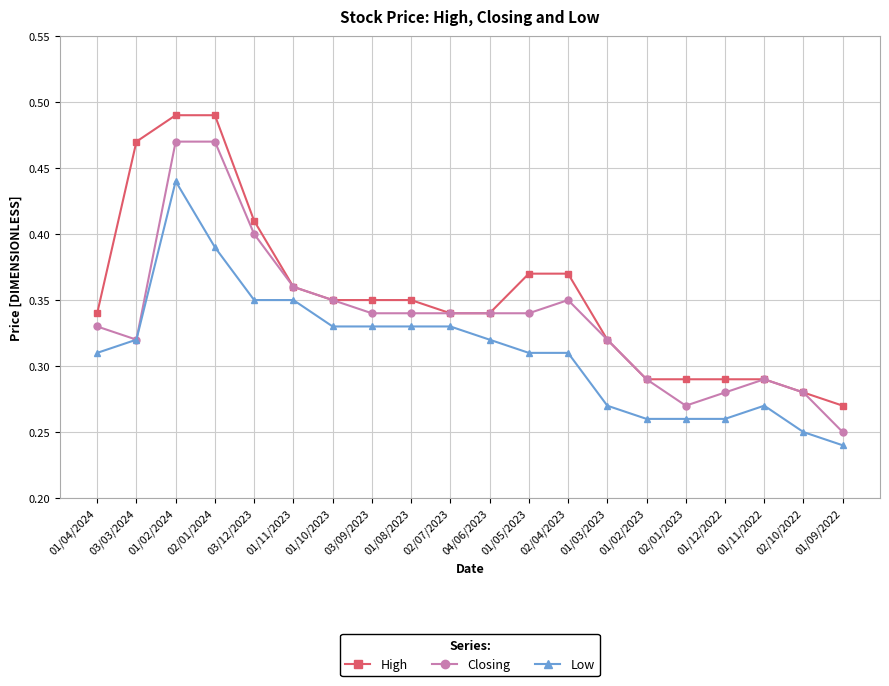

At which category is the sum across all series the highest?

01/02/2024